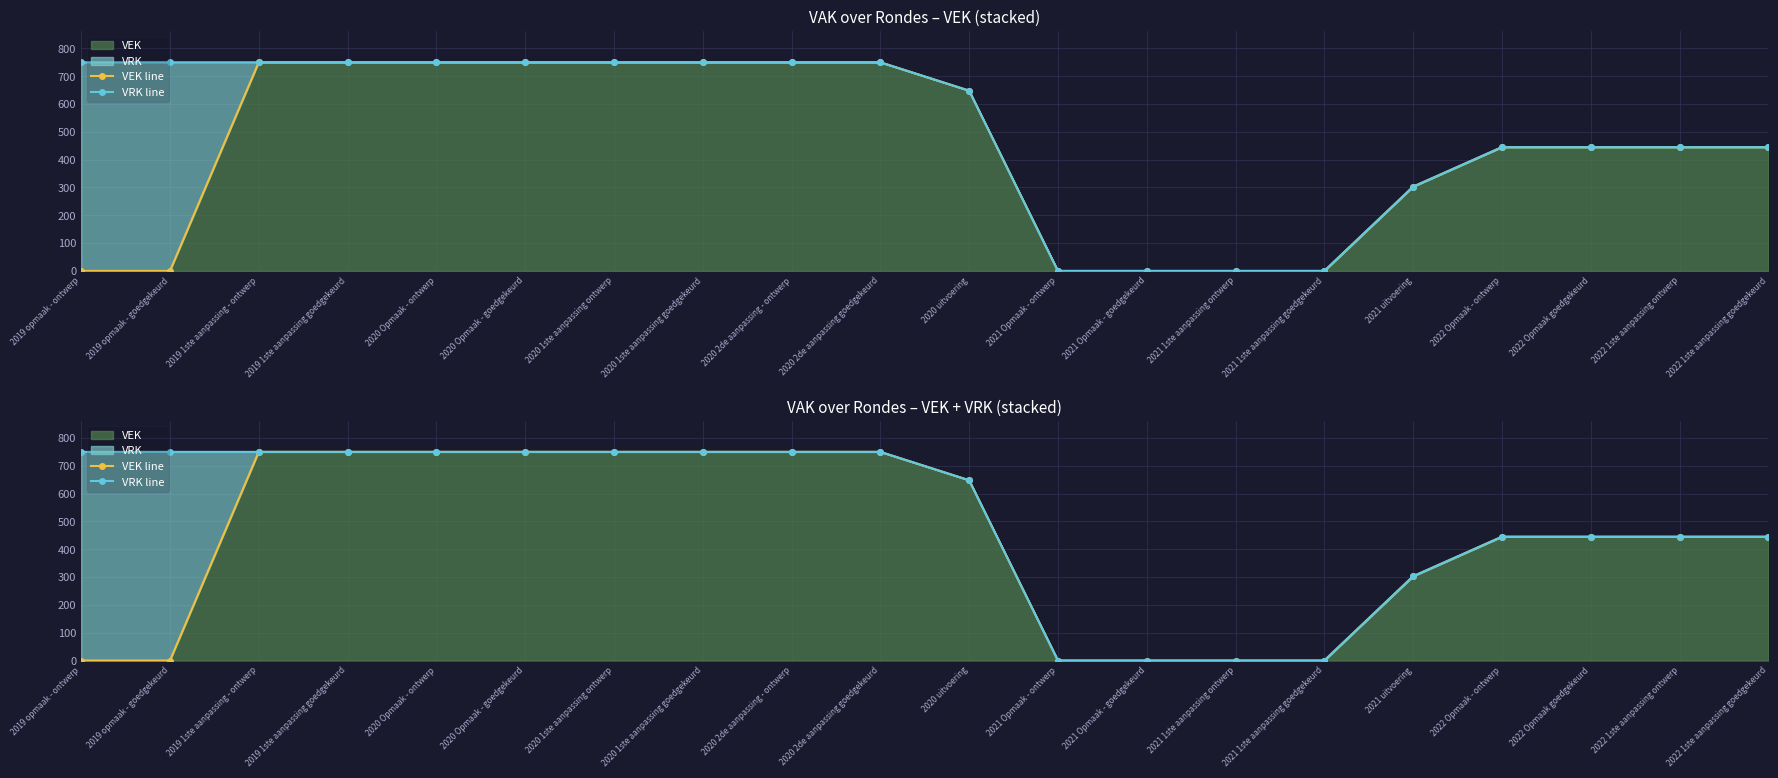

What is the label of the 16th point from the left?

2021 uitvoering